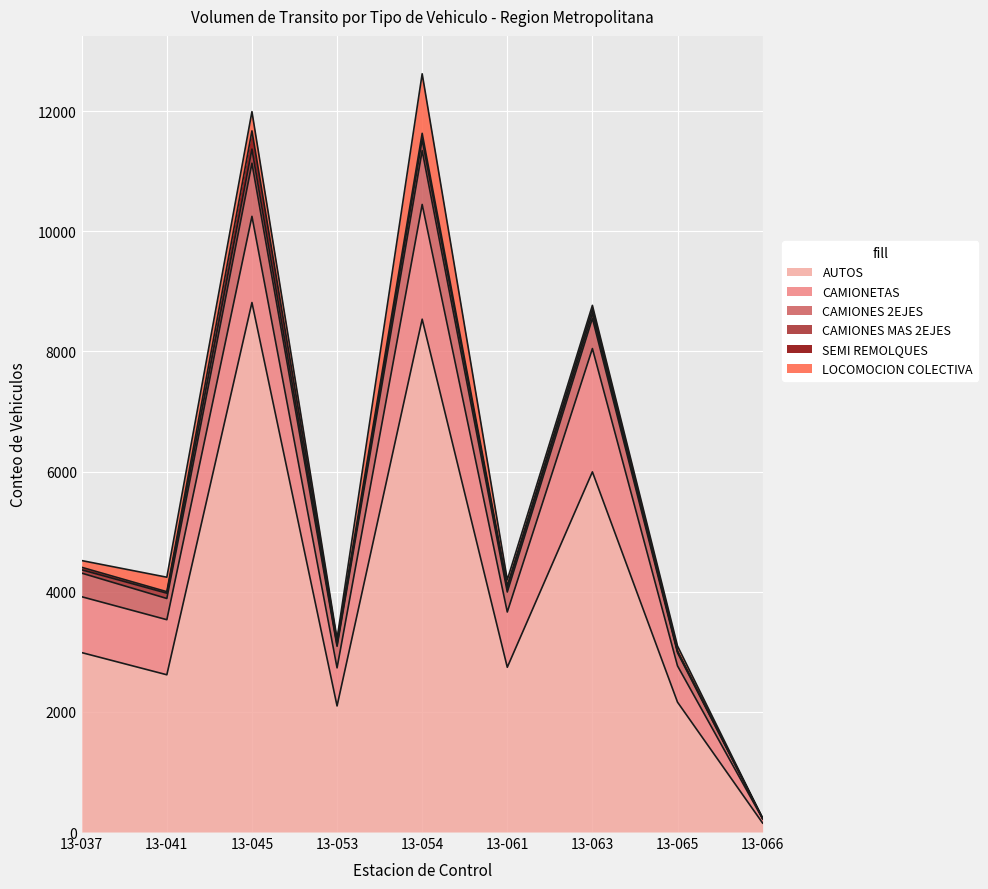

How many lines are shown in the chart?

6